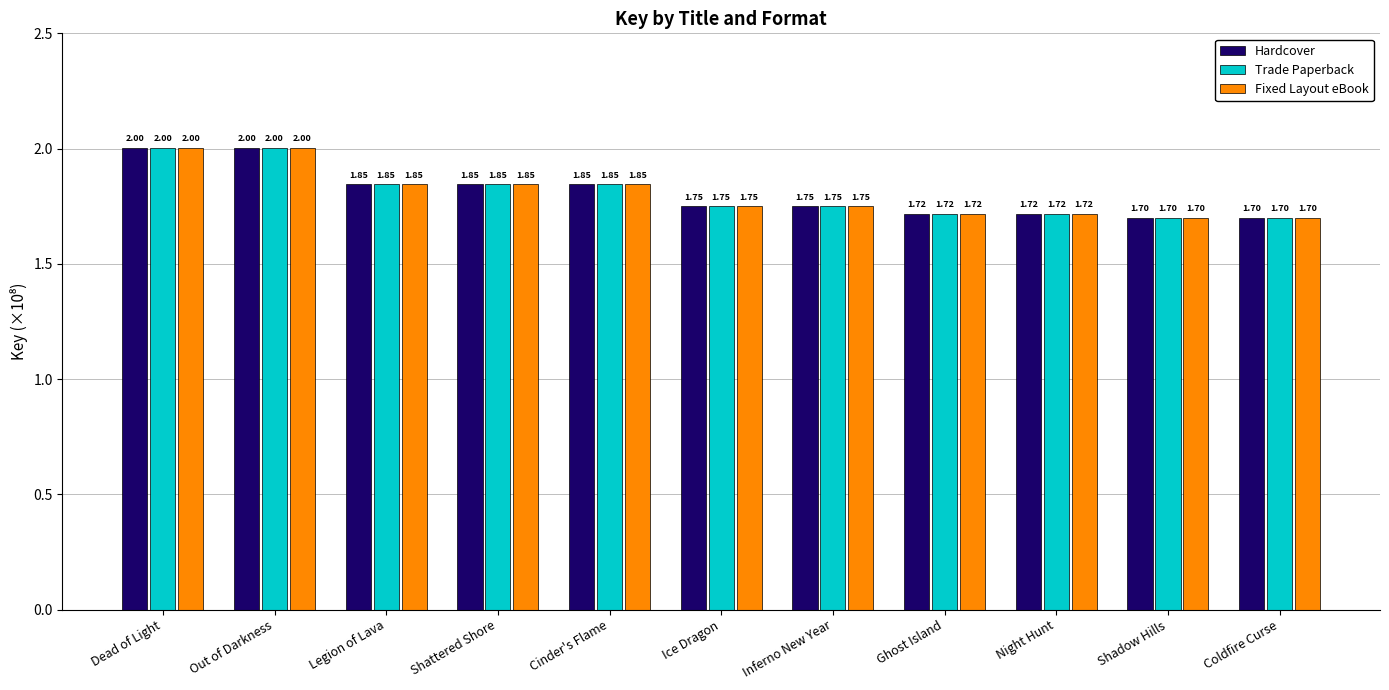

What position from the left is Shattered Shore?

4